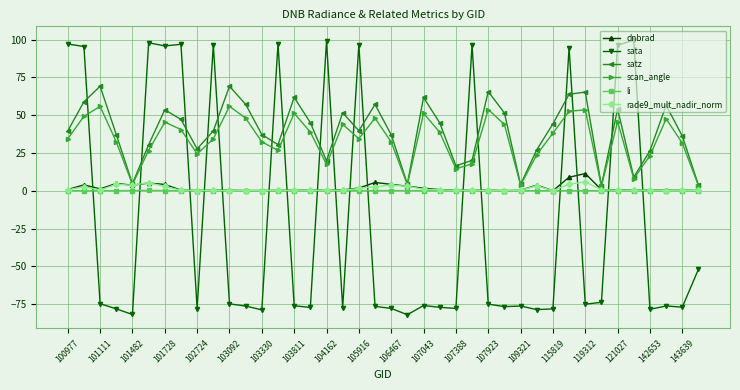

How many distinct data groups are displayed?

6